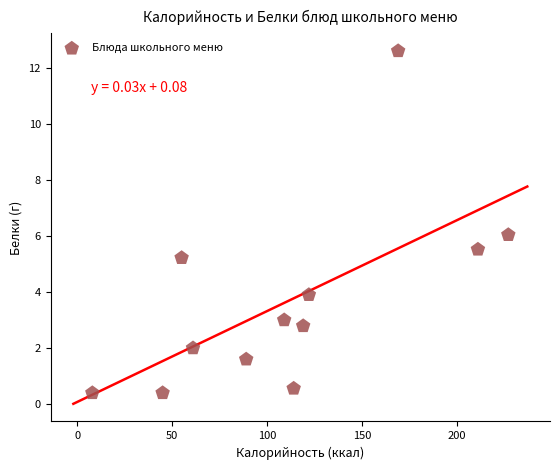

What is the average X value?

110.8